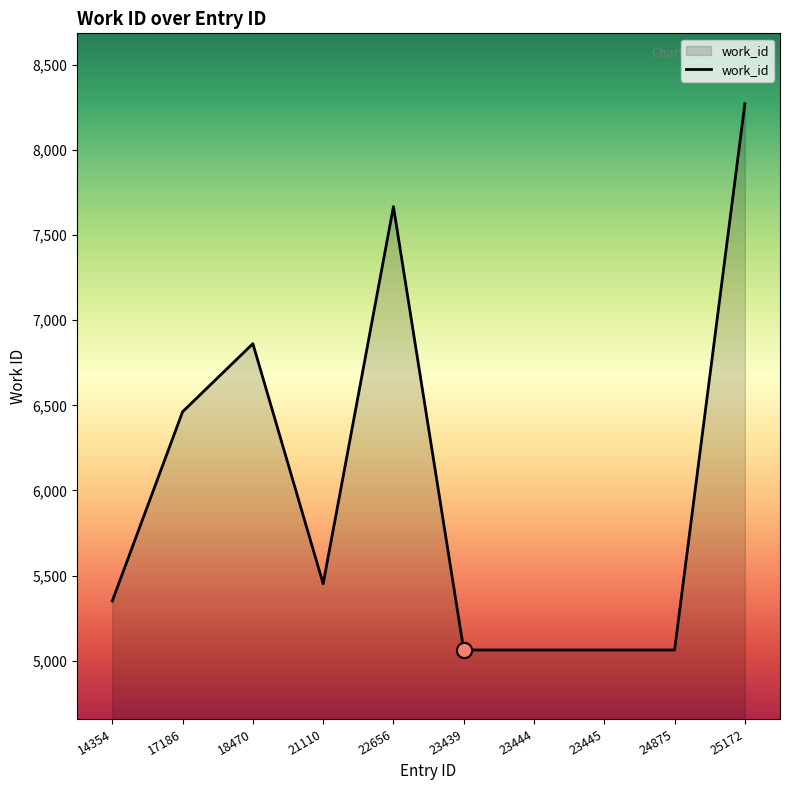

What is the change in value from 18470 to 24875?

-1799